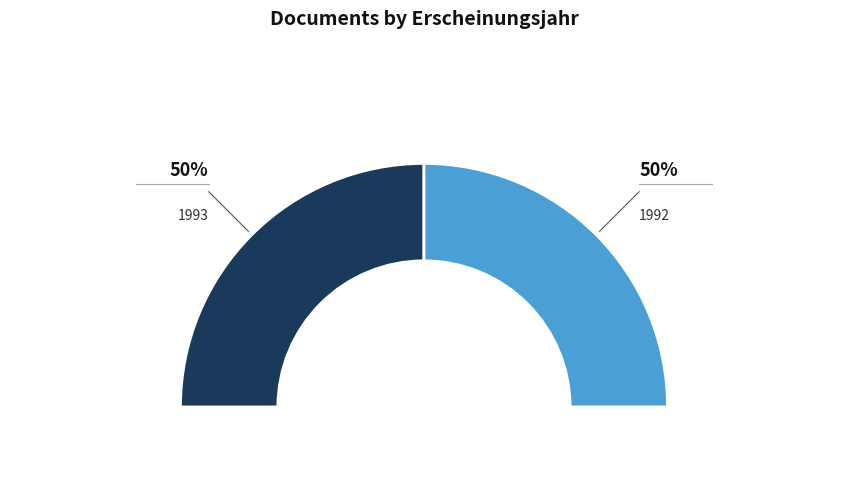

What portion of the pie excludes 1993?

50.0%